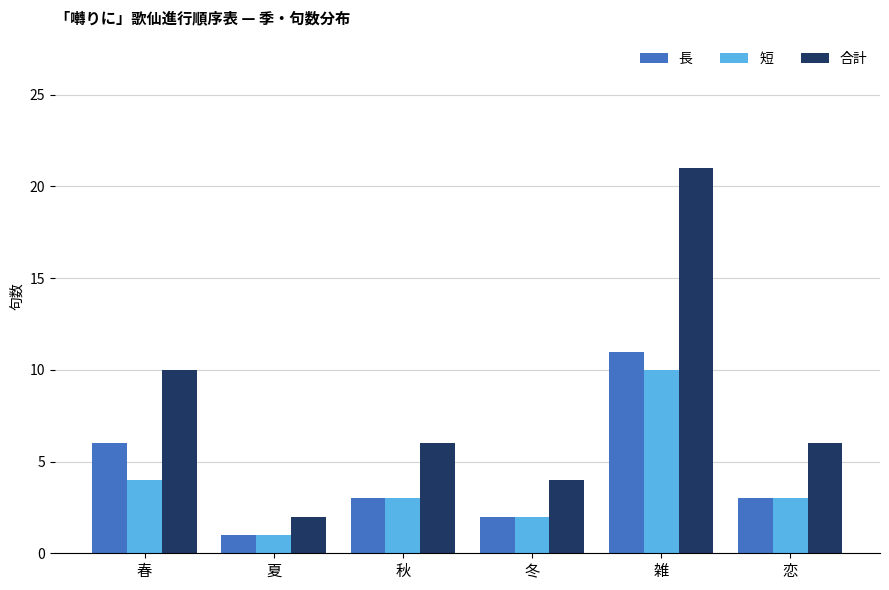

What is the difference between the highest and lowest values at 春?

6